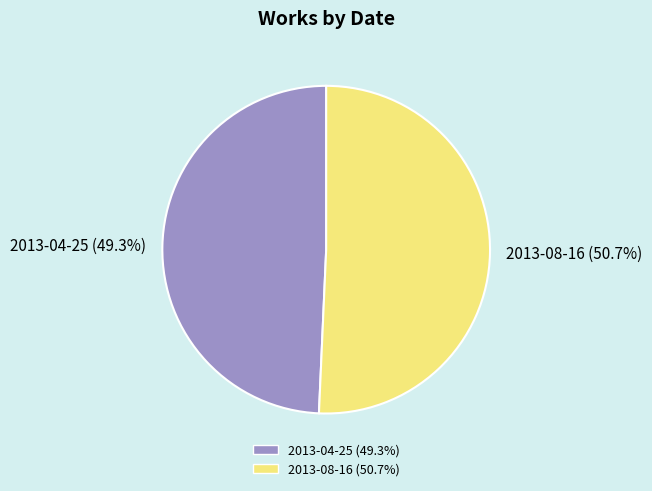

How many segments does this pie chart have?

2